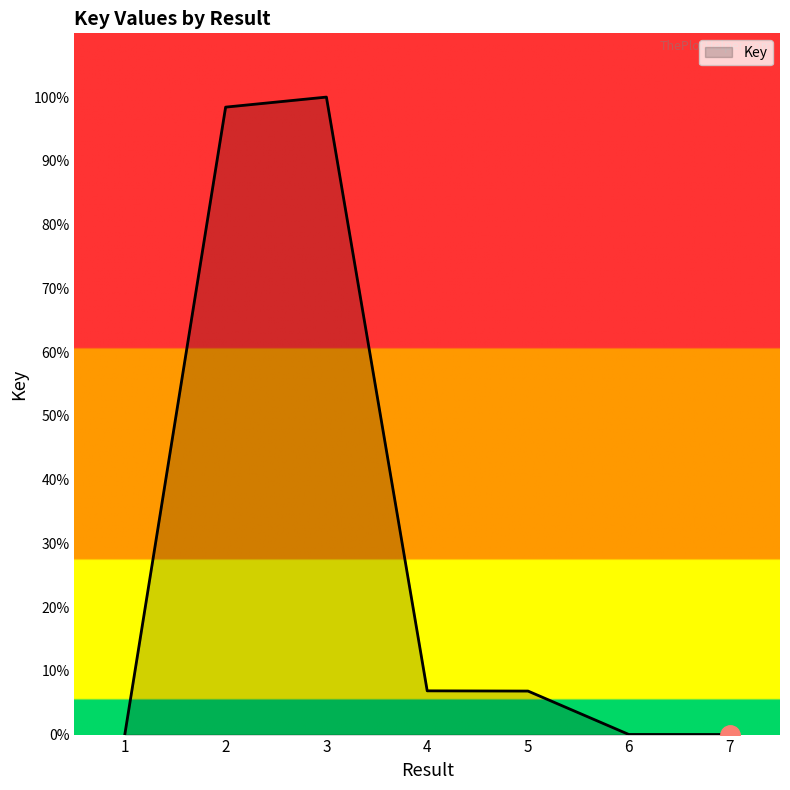

Does the chart display data point markers on the line(s)?

No